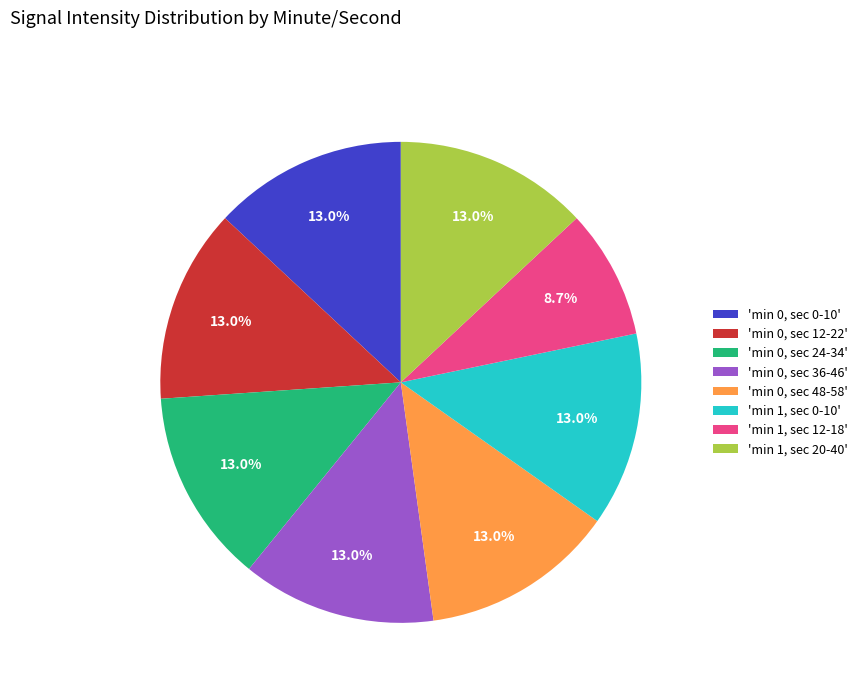

How many slices are in this pie chart?

8